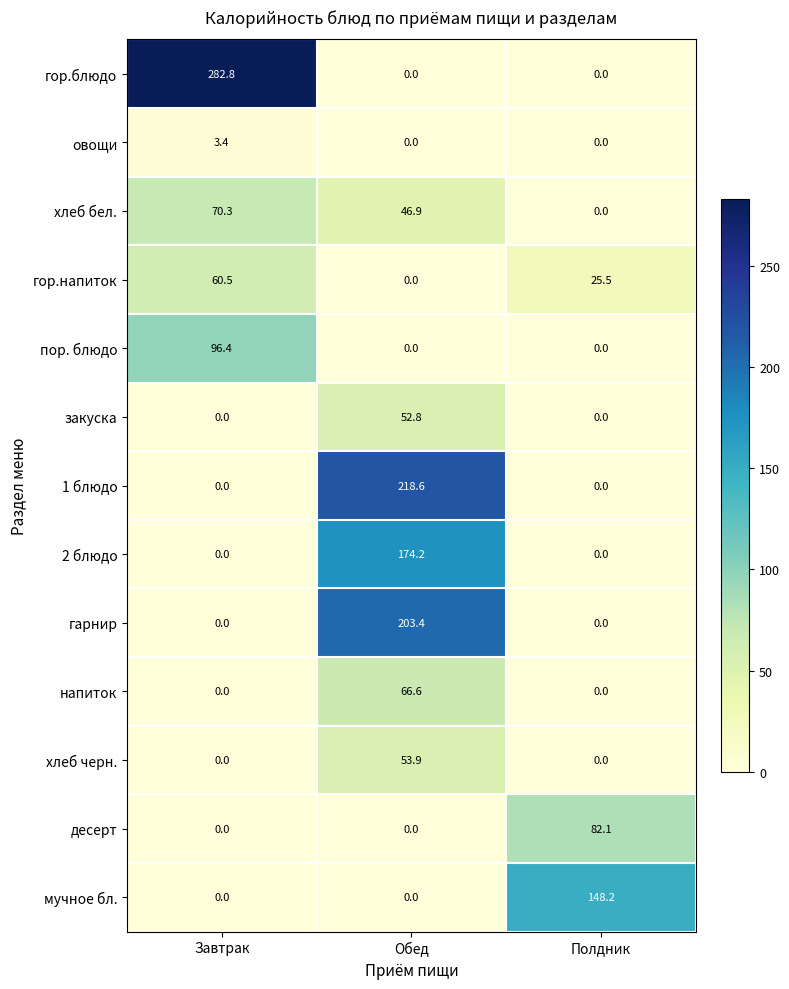

Is it true that хлеб черн. equals 53.9 at Обед?

True